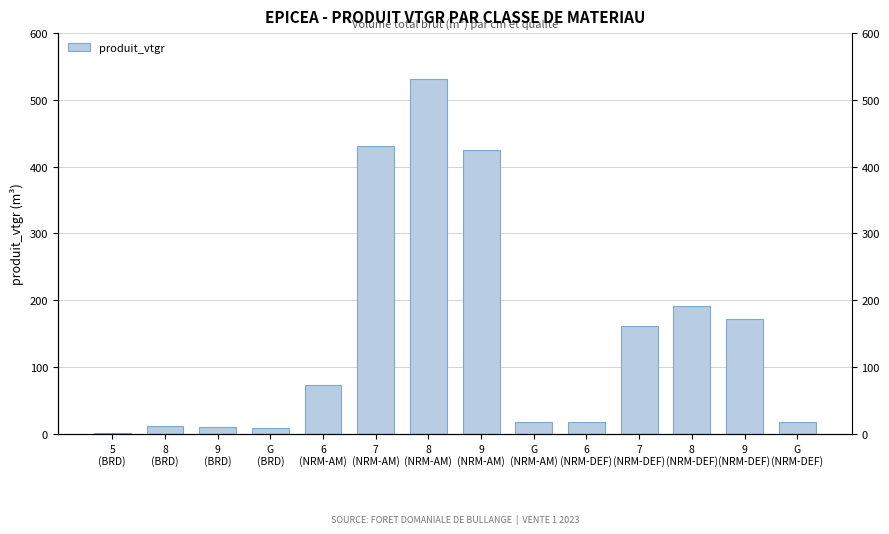

Reading left to right, what are all the values shown in this chart?

5
(BRD)=1.5	8
(BRD)=11.6	9
(BRD)=10.6	G
(BRD)=9.4	6
(NRM-AM)=73.7	7
(NRM-AM)=431.3	8
(NRM-AM)=531.2	9
(NRM-AM)=425.0	G
(NRM-AM)=18.4	6
(NRM-DEF)=18.0	7
(NRM-DEF)=161.2	8
(NRM-DEF)=192.0	9
(NRM-DEF)=171.8	G
(NRM-DEF)=17.4